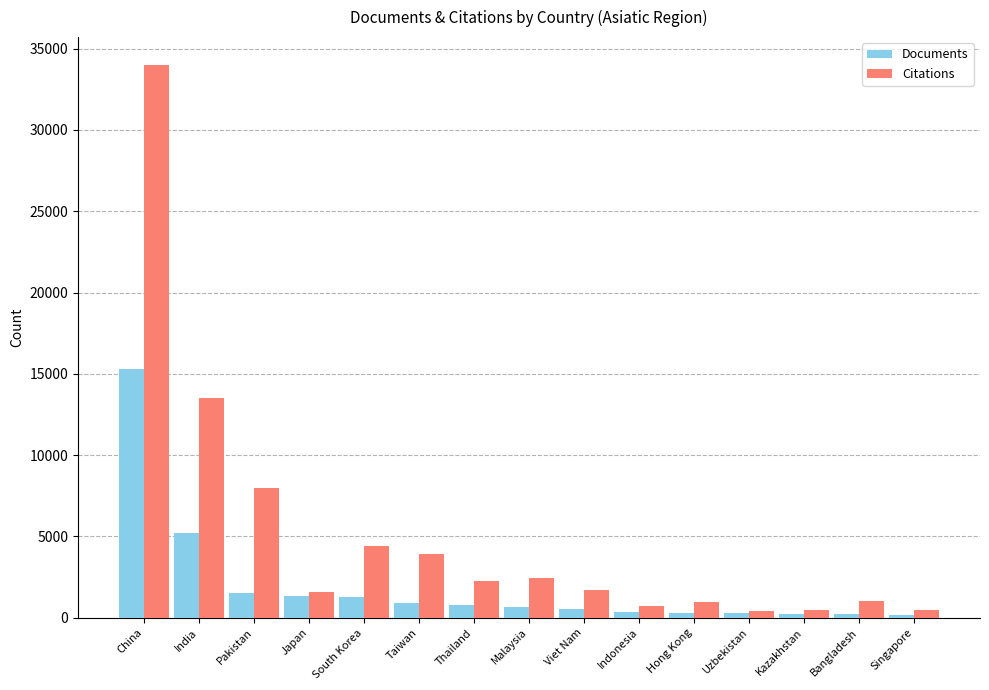

What is the difference between the highest and lowest values at Bangladesh?

832